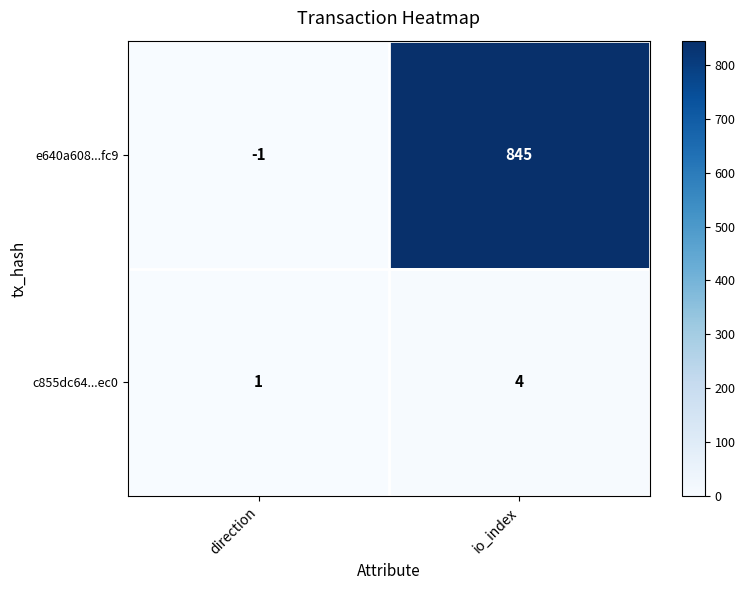

What is the difference between the c855dc64...ec0 values at direction and io_index?

3